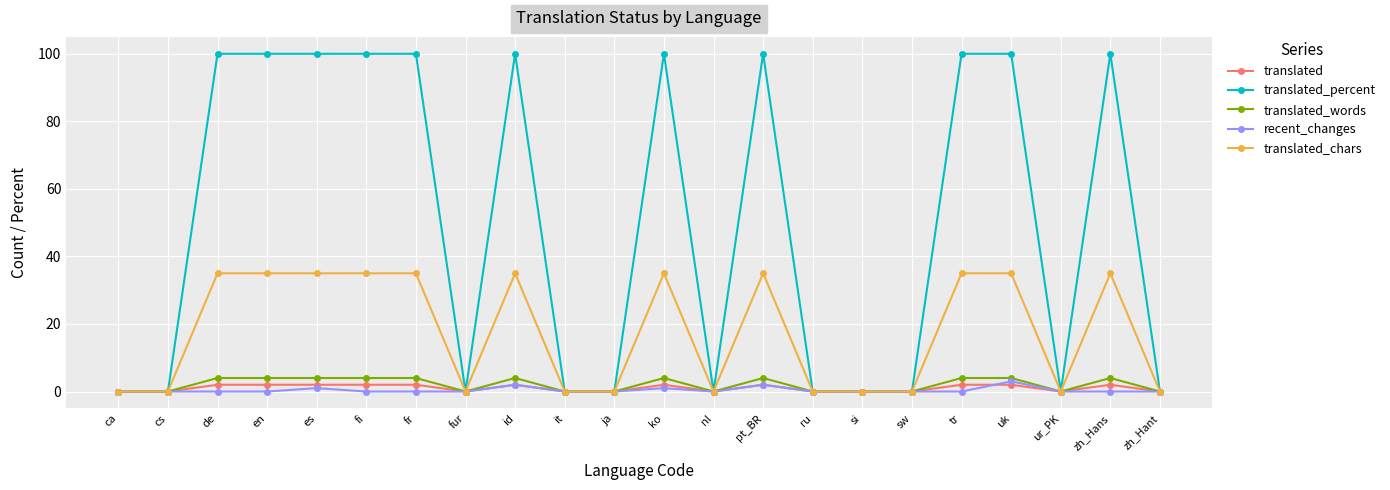

Reading left to right, transcribe all the data shown in this chart.

translated: 0	0	2	2	2	2	2	0	2	0	0	2	0	2	0	0	0	2	2	0	2	0
translated_percent: 0	0	100	100	100	100	100	0	100	0	0	100	0	100	0	0	0	100	100	0	100	0
translated_words: 0	0	4	4	4	4	4	0	4	0	0	4	0	4	0	0	0	4	4	0	4	0
recent_changes: 0	0	0	0	1	0	0	0	2	0	0	1	0	2	0	0	0	0	3	0	0	0
translated_chars: 0	0	35	35	35	35	35	0	35	0	0	35	0	35	0	0	0	35	35	0	35	0